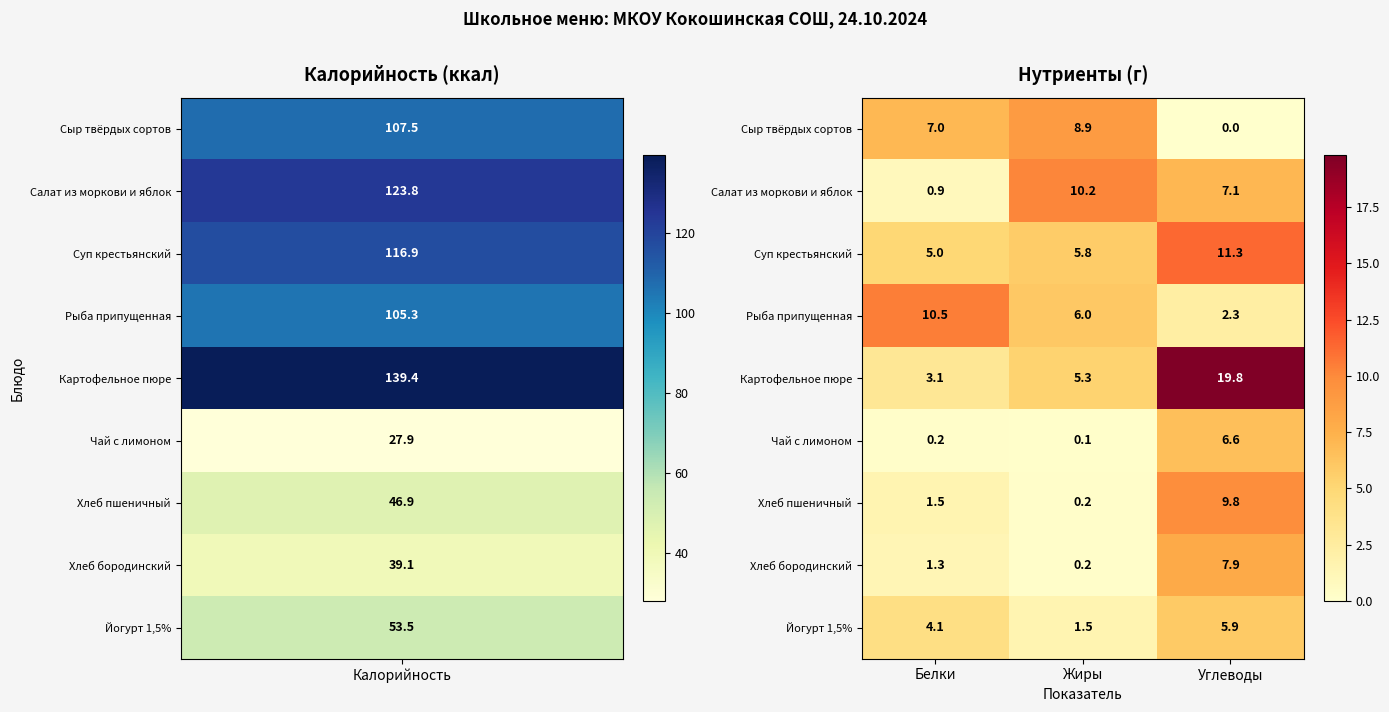

How many distinct data groups are displayed?

9